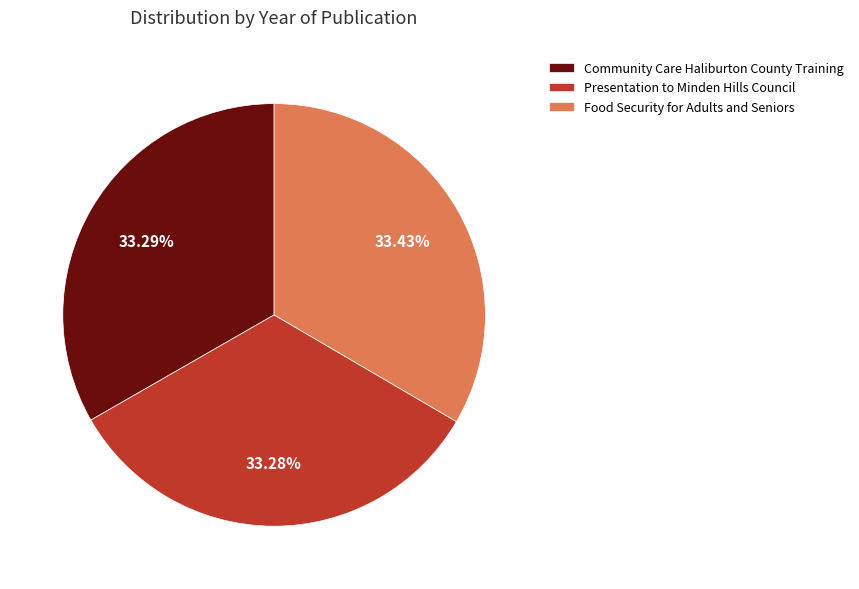

What is the ratio of the value at Food Security for Adults and Seniors to the value at Community Care Haliburton County Training?

1.0